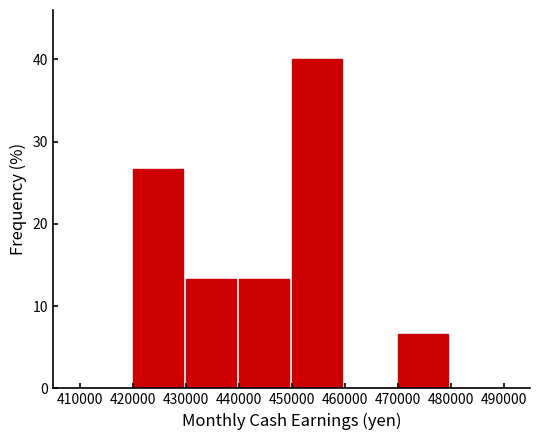

What is the height of the bar covering 440000 to 450000 on the x-axis? The values are not printed on the chart, so give them approximately, as read against the axis.

13